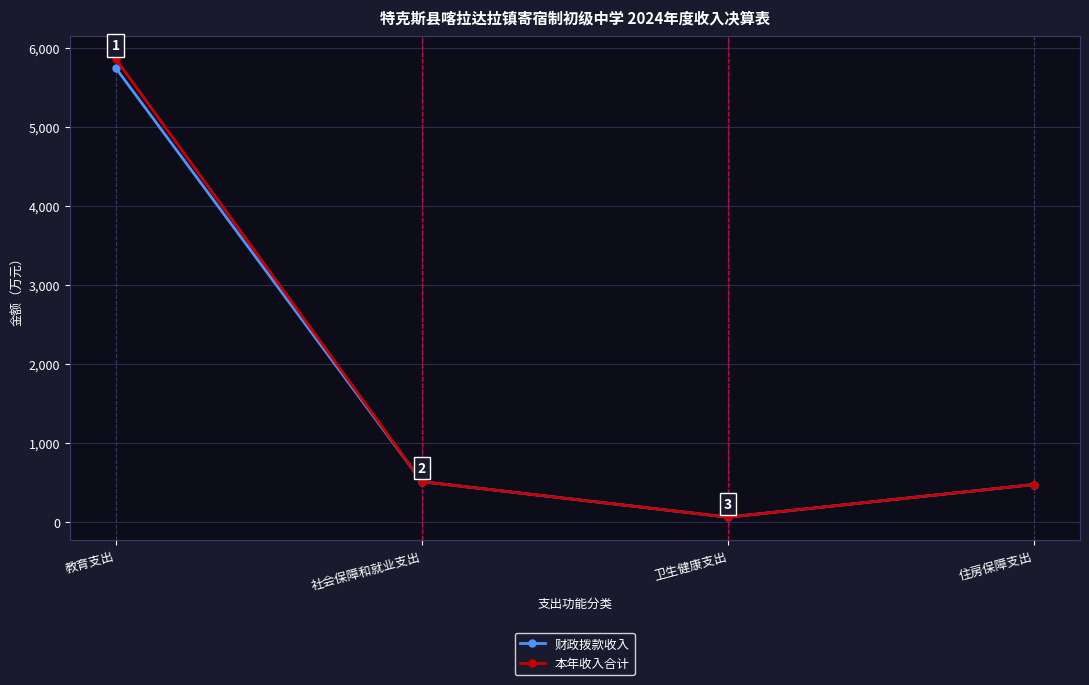

What is the label of the 1st point from the left?

教育支出